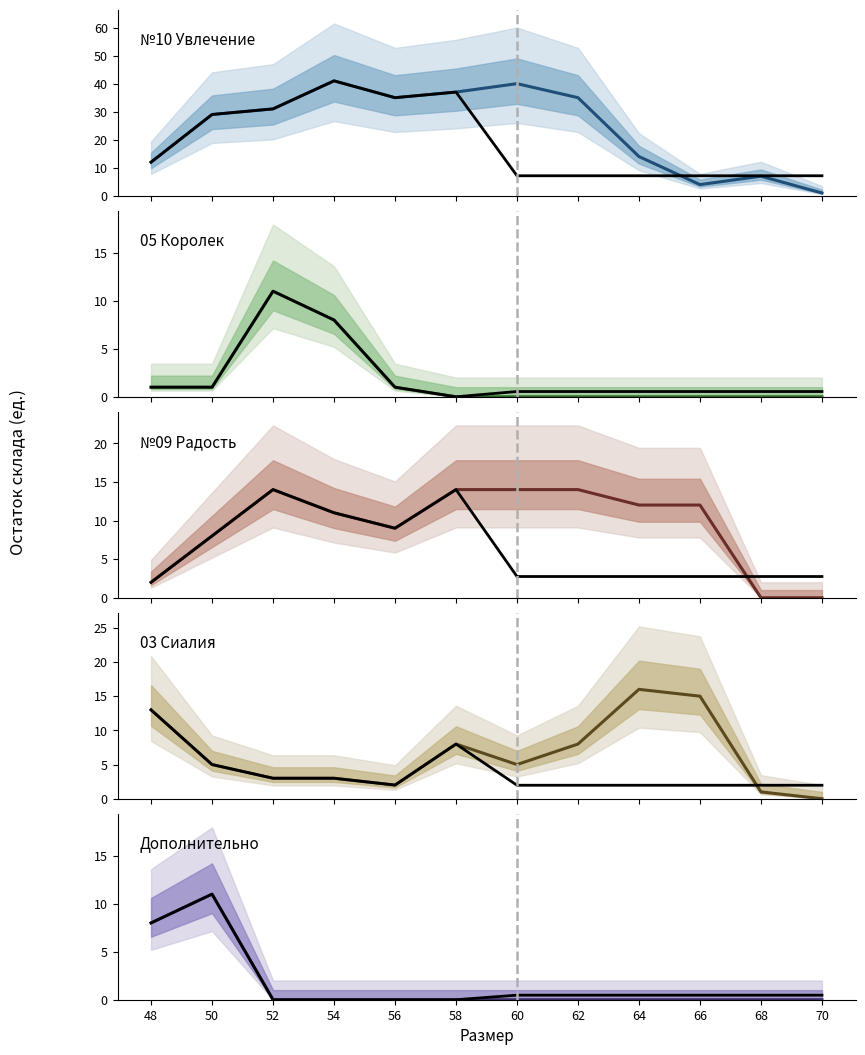

What is the highest value of the 05 Королек series?

11